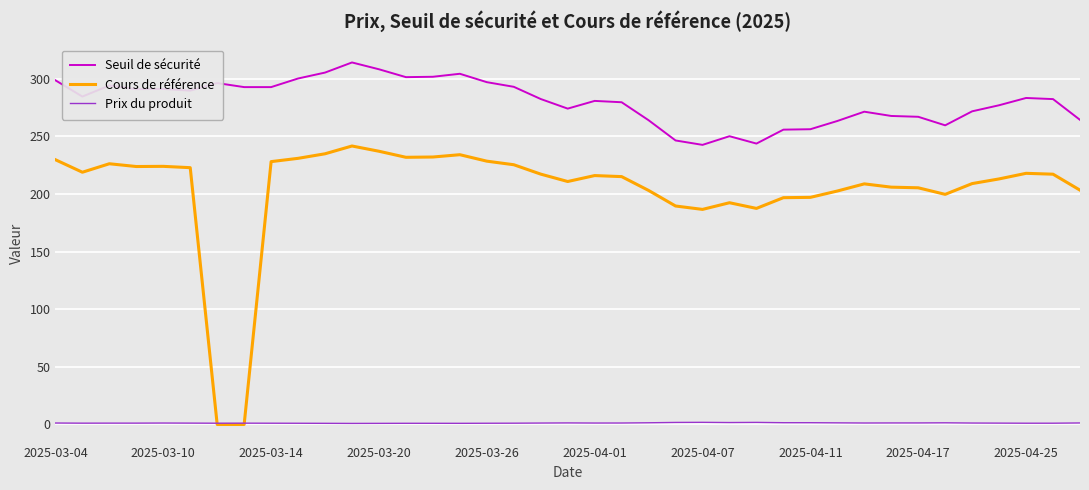

Which series has the largest total across all categories?

Seuil de sécurité